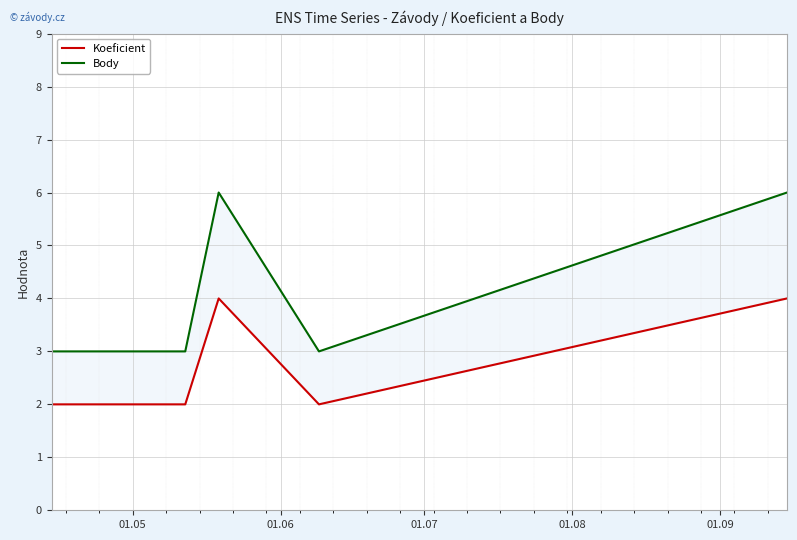

What is the difference between the highest and lowest values at 01.08?

1